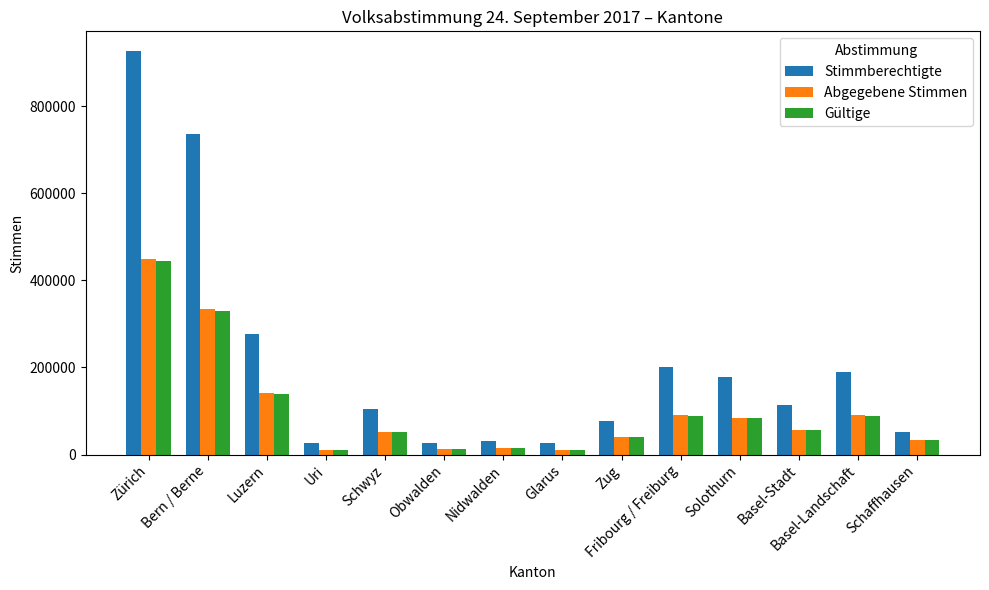

At which label is Gültige closest to 227460?

Luzern